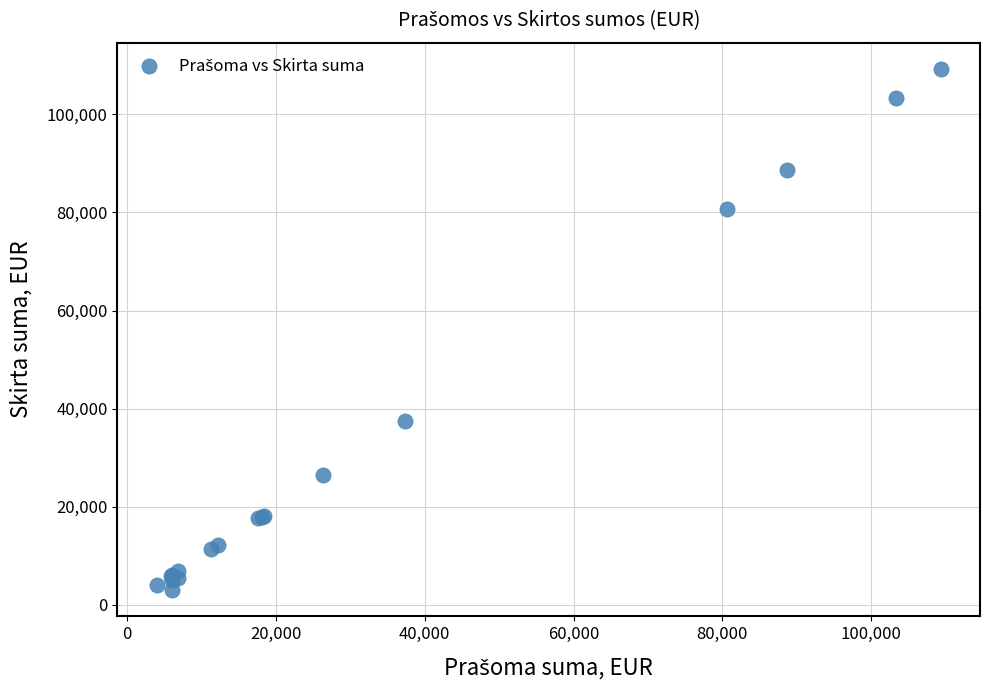

What Y value in the scatter plot is closest to 56168?

37400.0